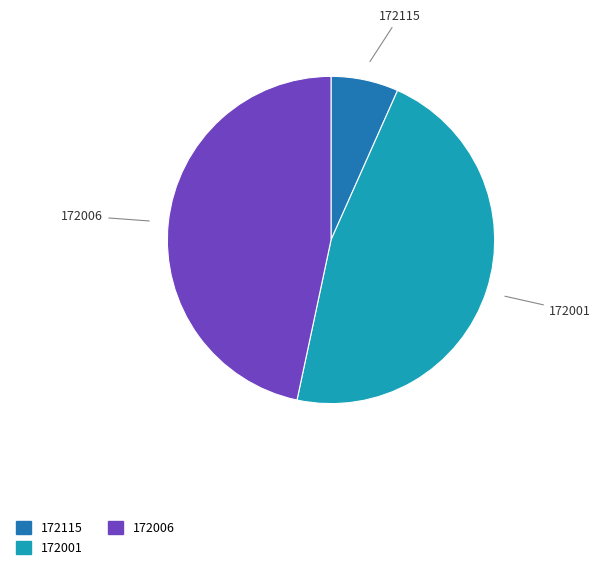

Is the sum of 172001 and 172006 greater than half?

Yes